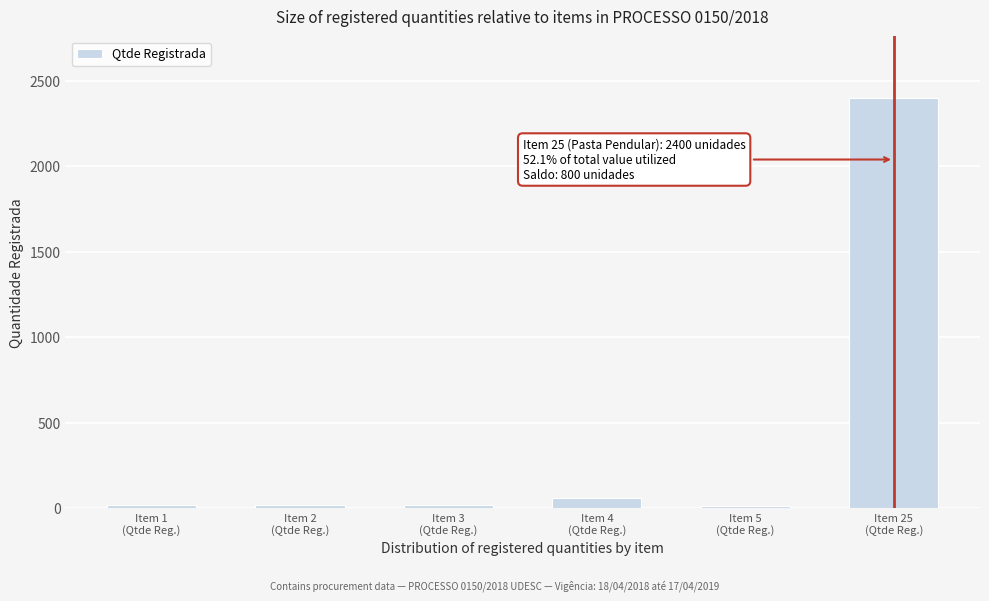

What is the maximum value shown in the chart?

2400